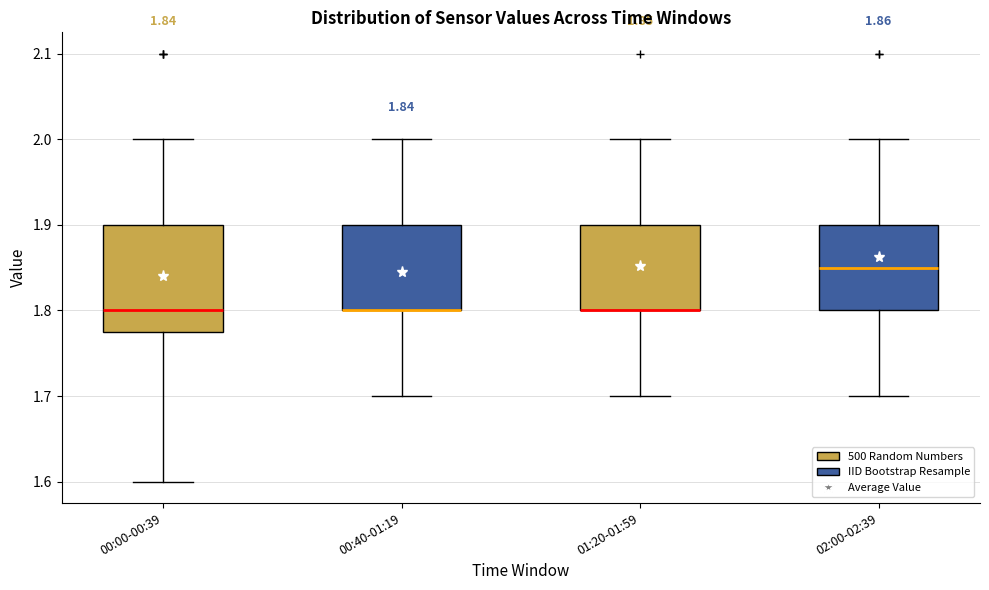

Comparing the boxes themselves (not the whiskers), which one is the tallest?

00:00-00:39